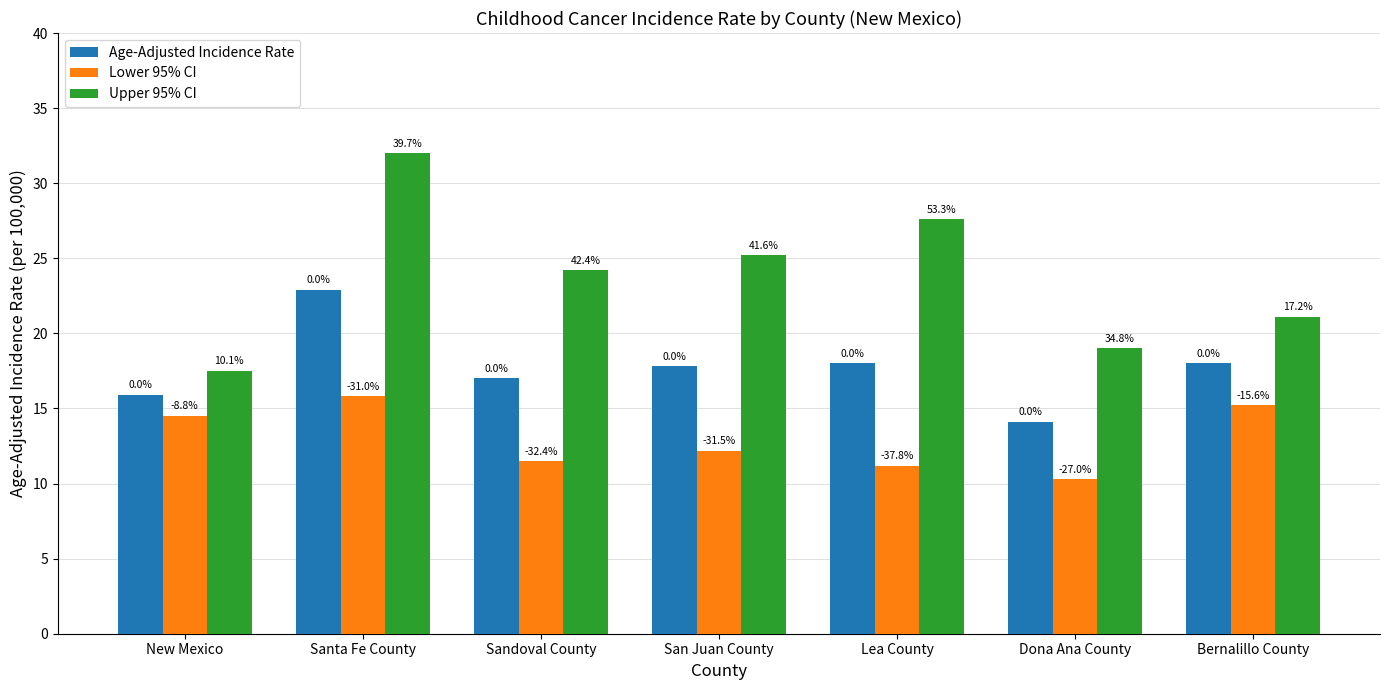

What is the sum of the Lower 95% CI values at Dona Ana County and Sandoval County?

21.8